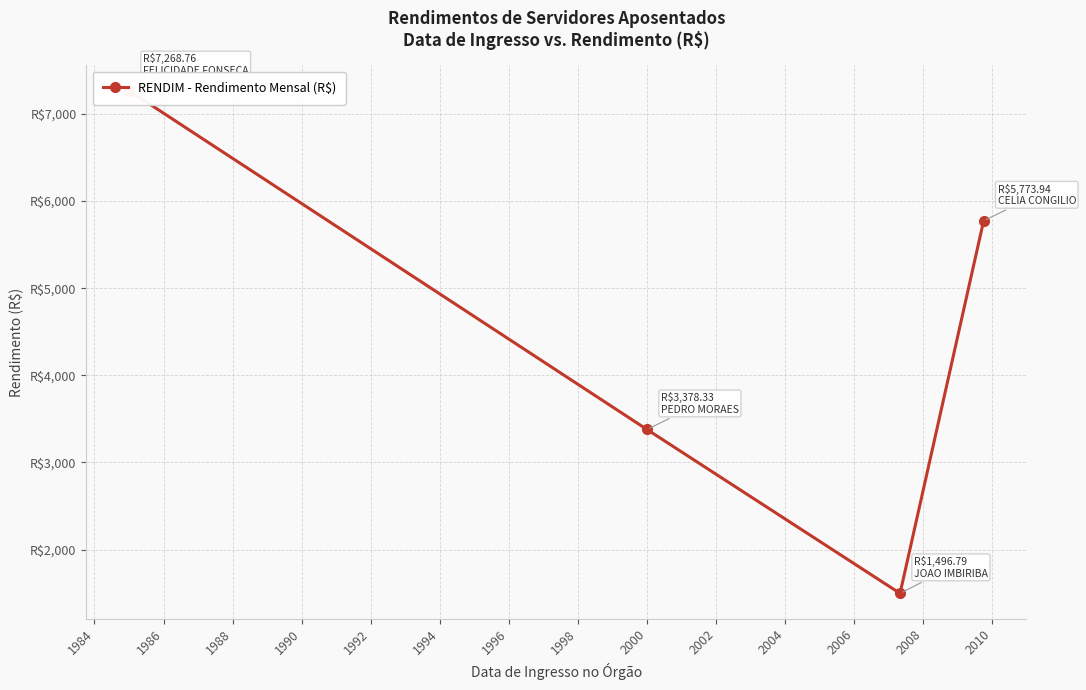

Reading right to left, extract all data points from this chart.

5773.9	1496.8	3378.3	7268.8